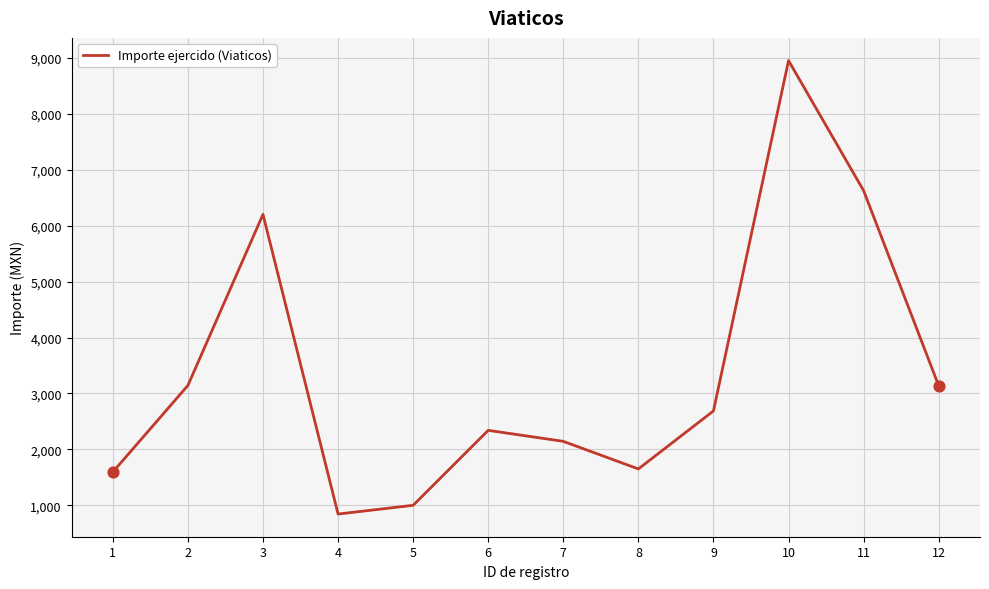

What is the change in value from 1 to 8?

+55.2